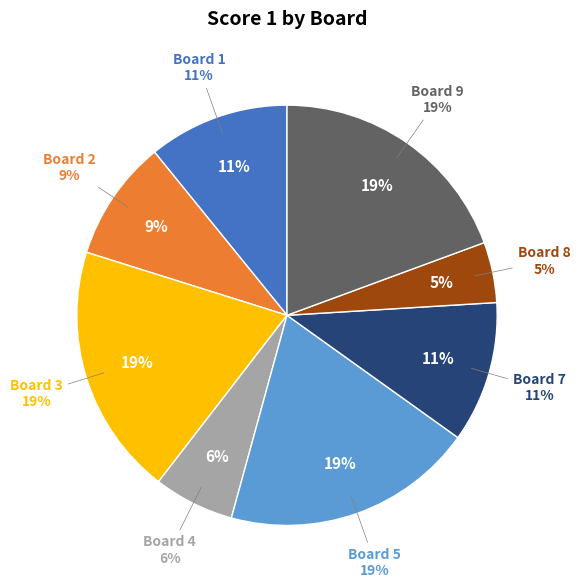

Between 2 and 8, which is larger?

2